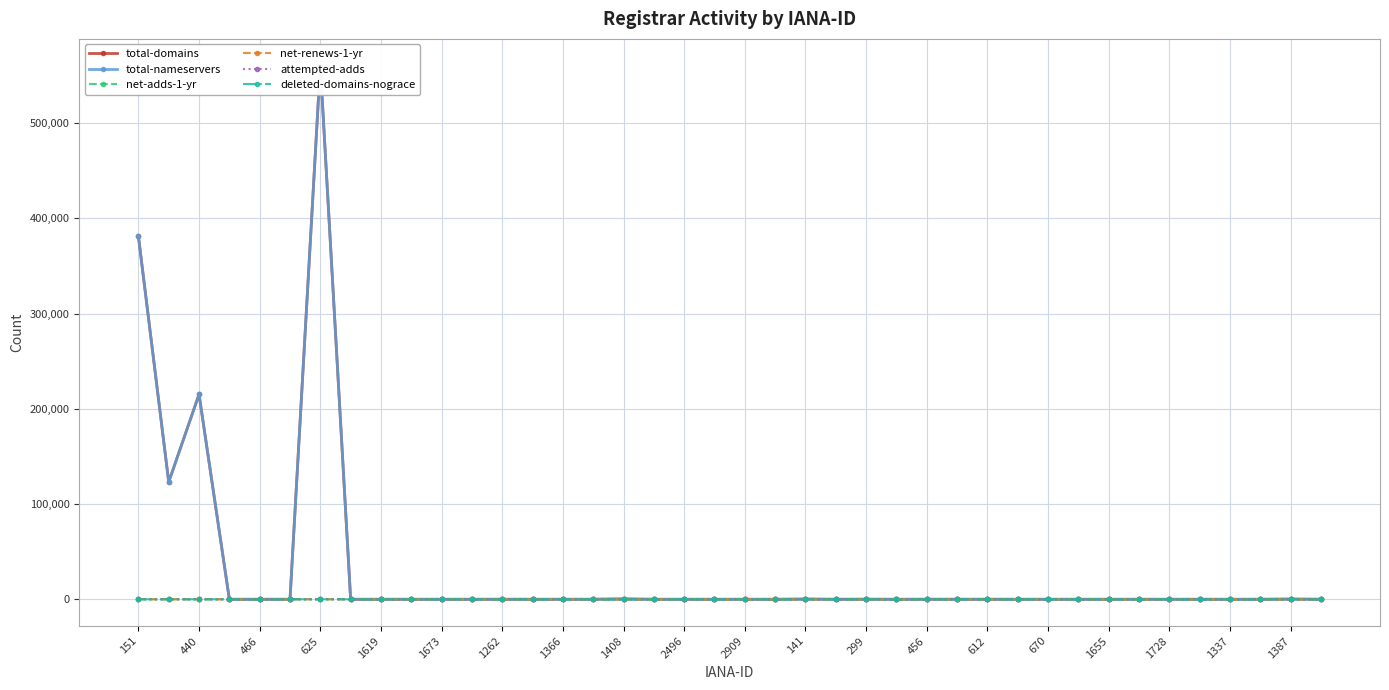

Which category has the highest value in the deleted-domains-nograce series?

625